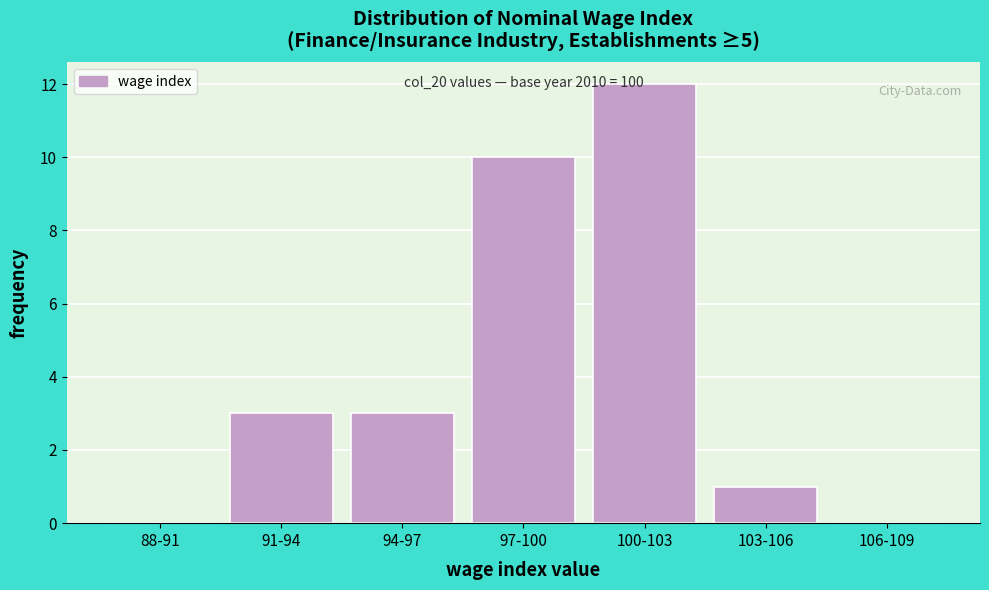

Reading left to right, what are all the values shown in this chart?

88-91=0	91-94=3	94-97=3	97-100=10	100-103=12	103-106=1	106-109=0